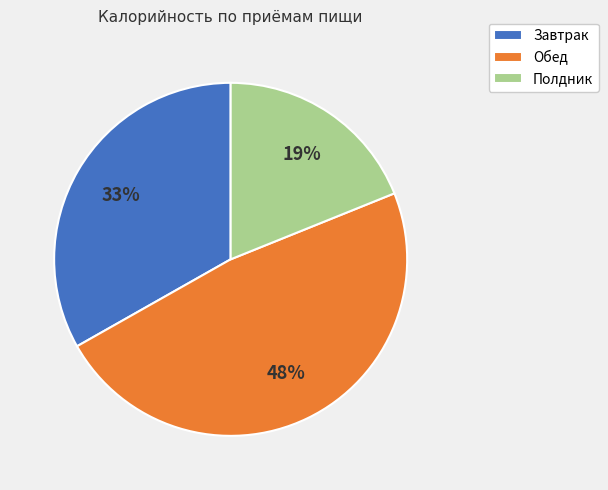

Is the sum of Полдник and Обед greater than half?

Yes